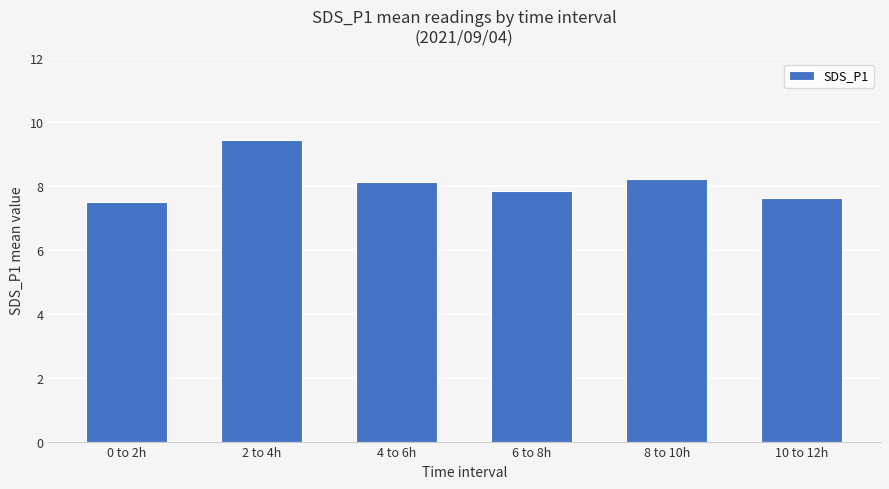

How many data points are less than 8?

3